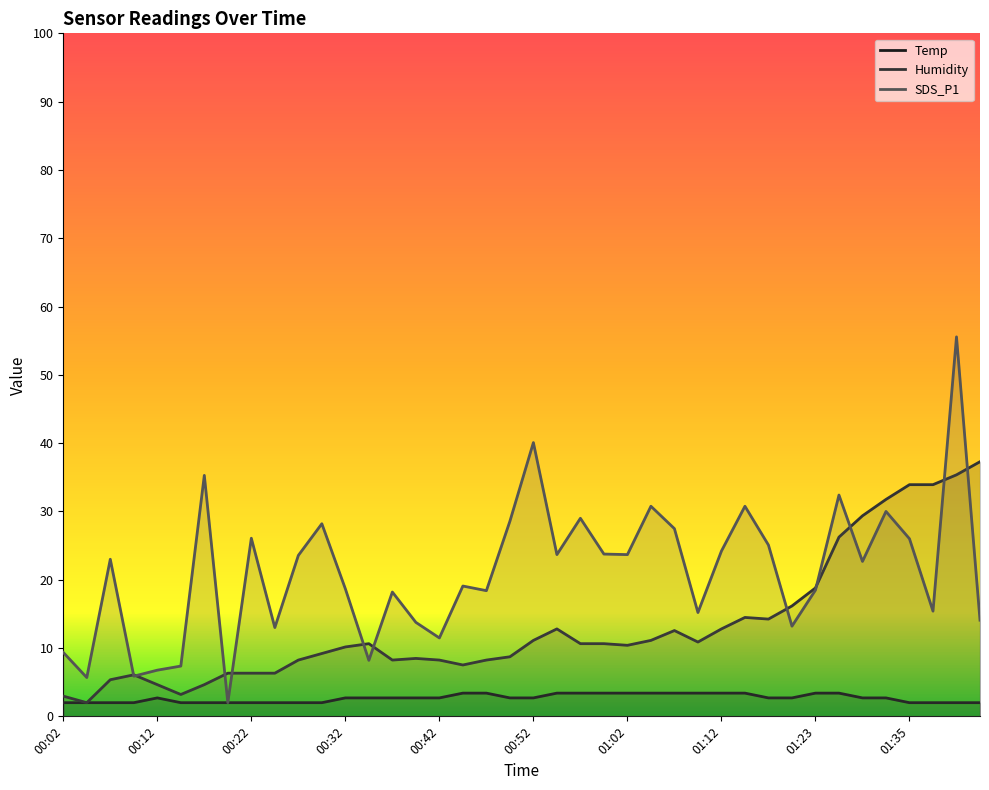

Between 01:21 and 01:26, which series saw the biggest shift?

SDS_P1